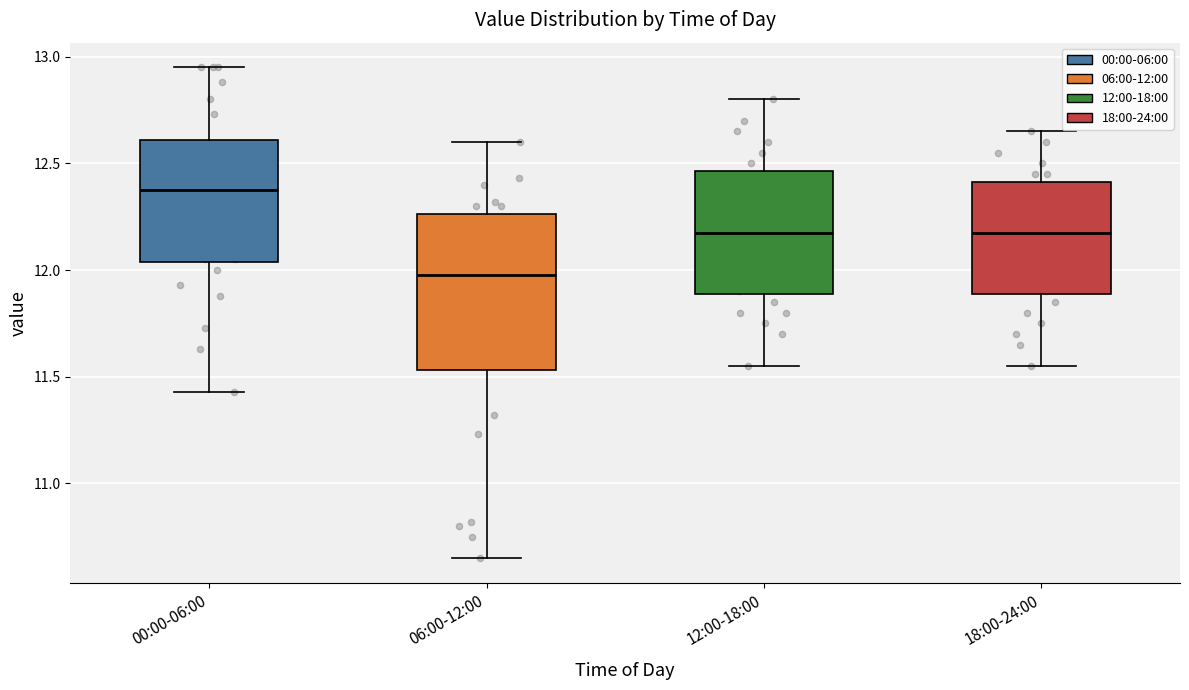

Which box's median line is the highest?

00:00-06:00